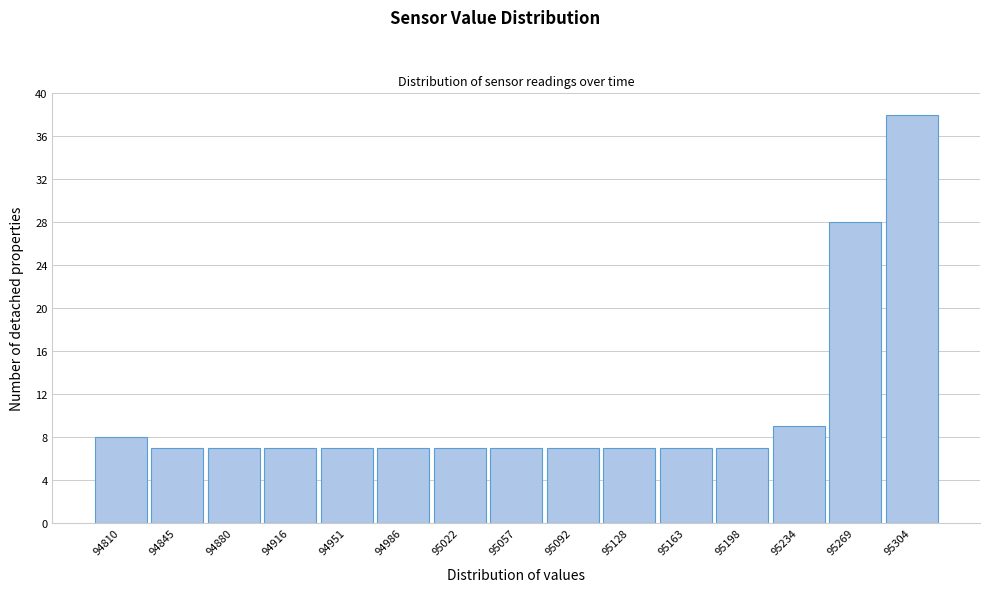

Reading left to right, list all the values displayed in this chart.

8	7	7	7	7	7	7	7	7	7	7	7	9	28	38